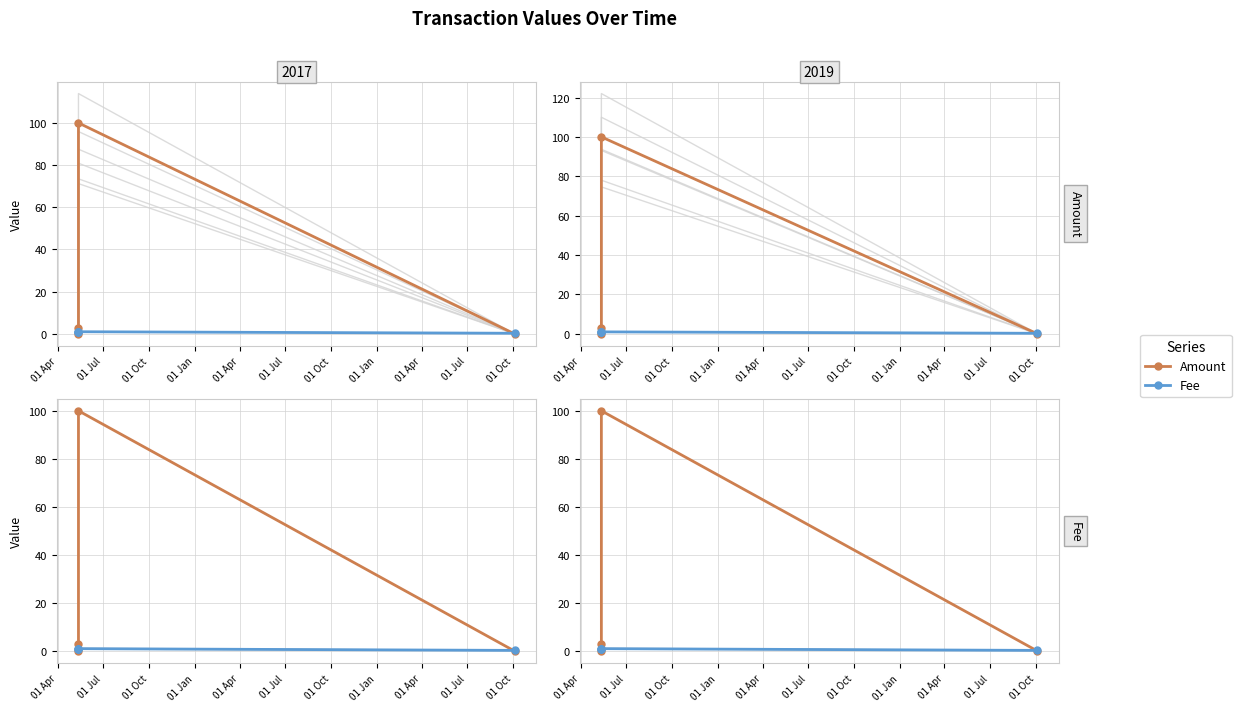

True or false: Amount and Fee cross at least once.

True